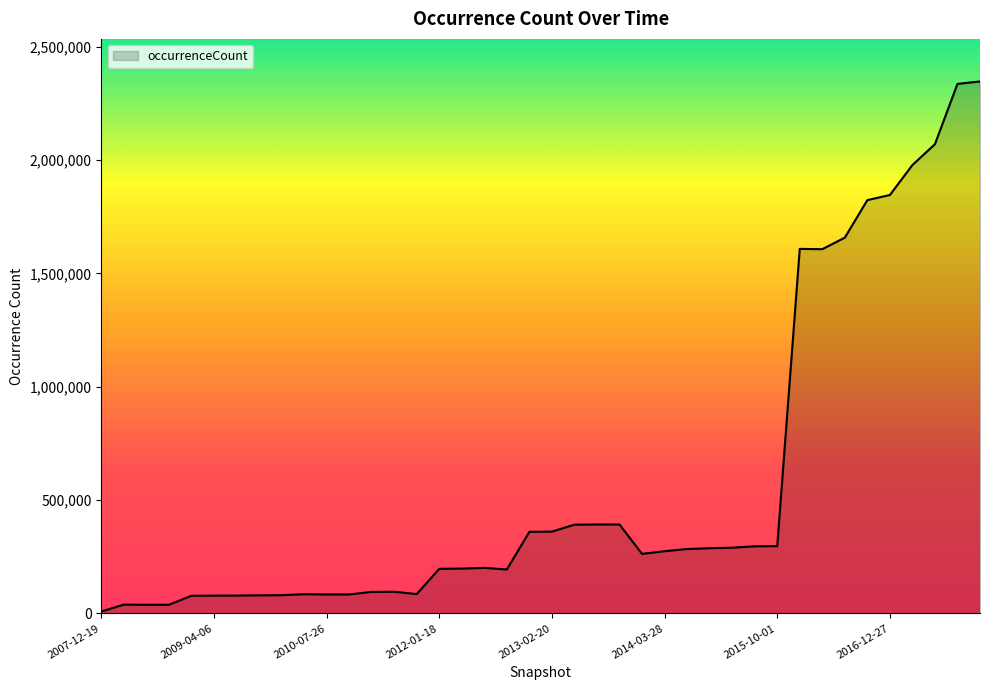

What is the maximum value shown in the chart?

2346491